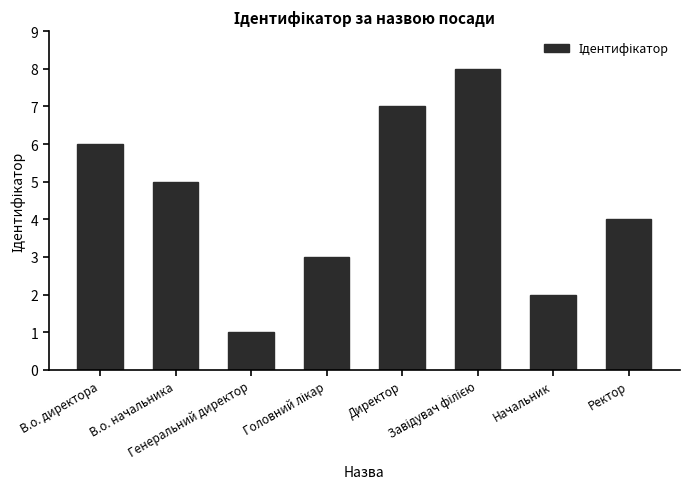

What is the maximum value shown in the chart?

8